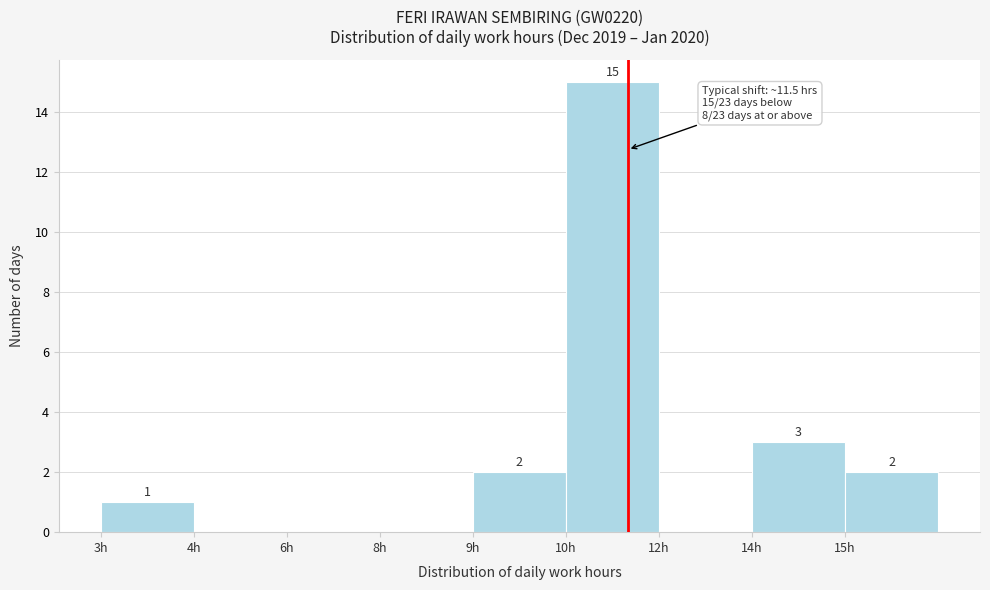

Reading left to right, extract all data points from this chart.

3h=1	4h=0	6h=0	8h=0	9h=2	10h=15	12h=0	14h=3	15h=2